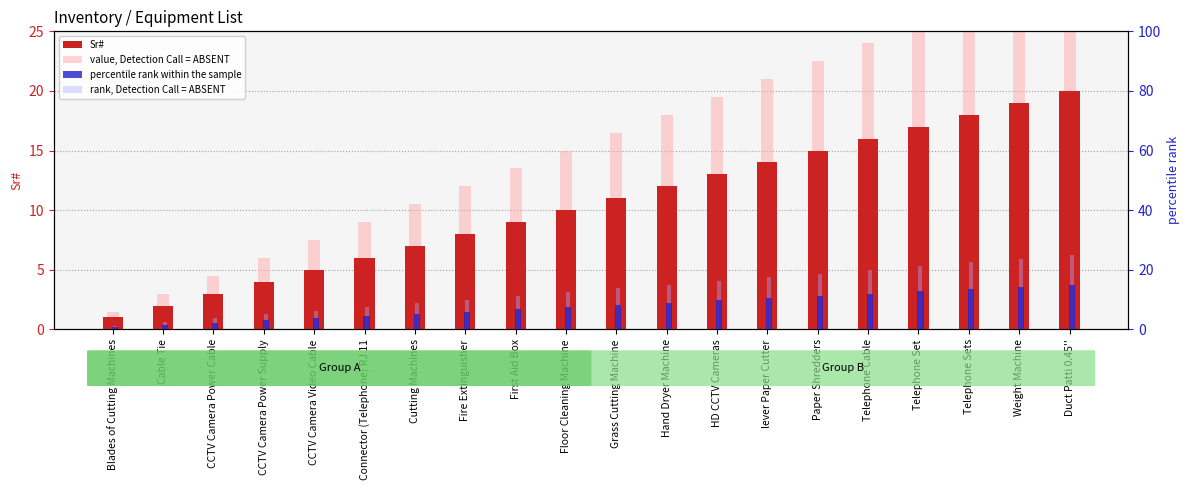

At which label does value, Detection Call = ABSENT first exceed 16?

Grass Cutting Machine